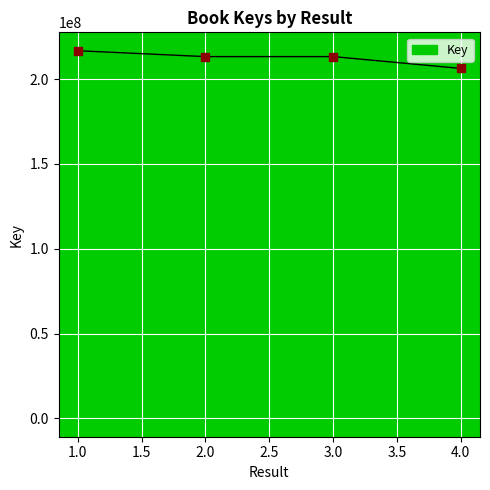

What is the ratio of the value at 1.0 to the value at 4.0?

1.1